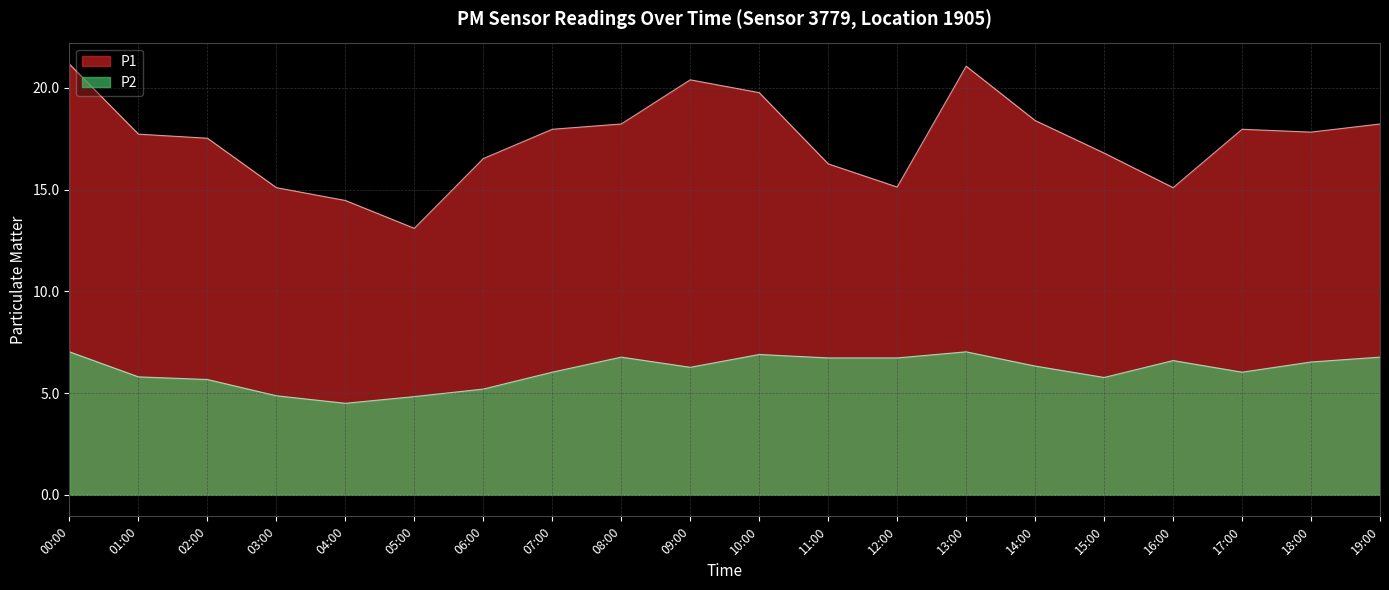

What is the difference between the second highest and second lowest values in the P1 series?

6.6